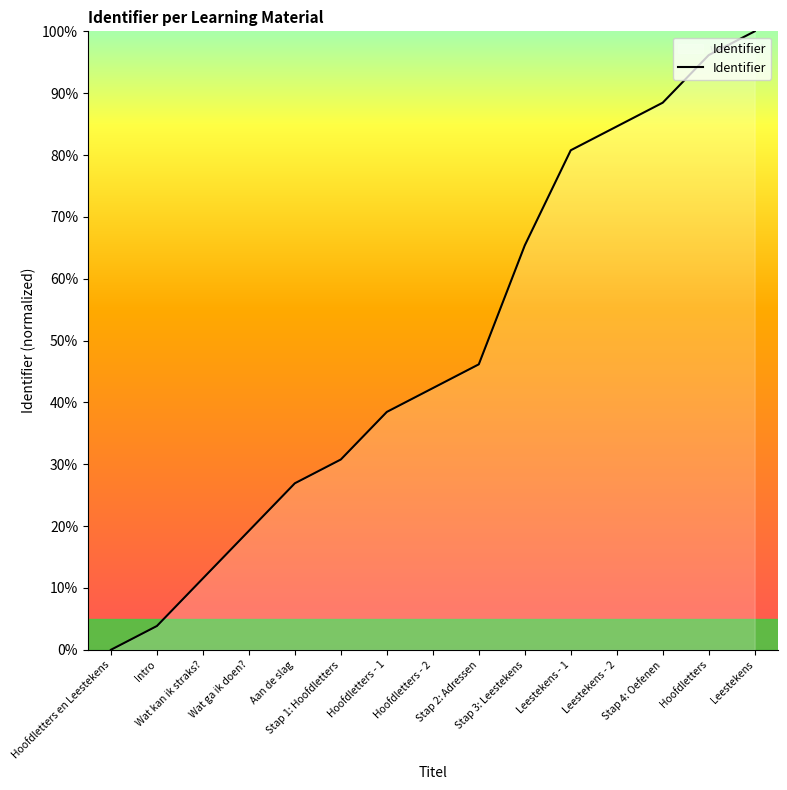

Is this an area chart (filled region under the line)?

No